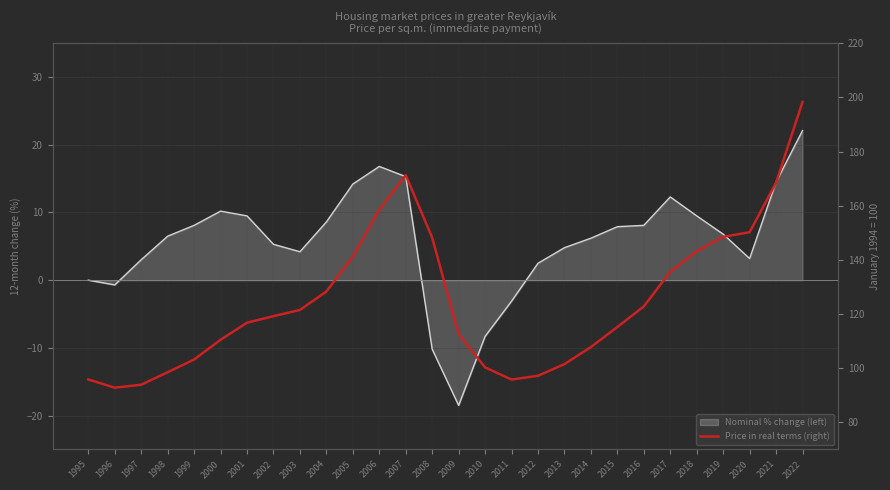

At which label is the value closest to 145?

2018